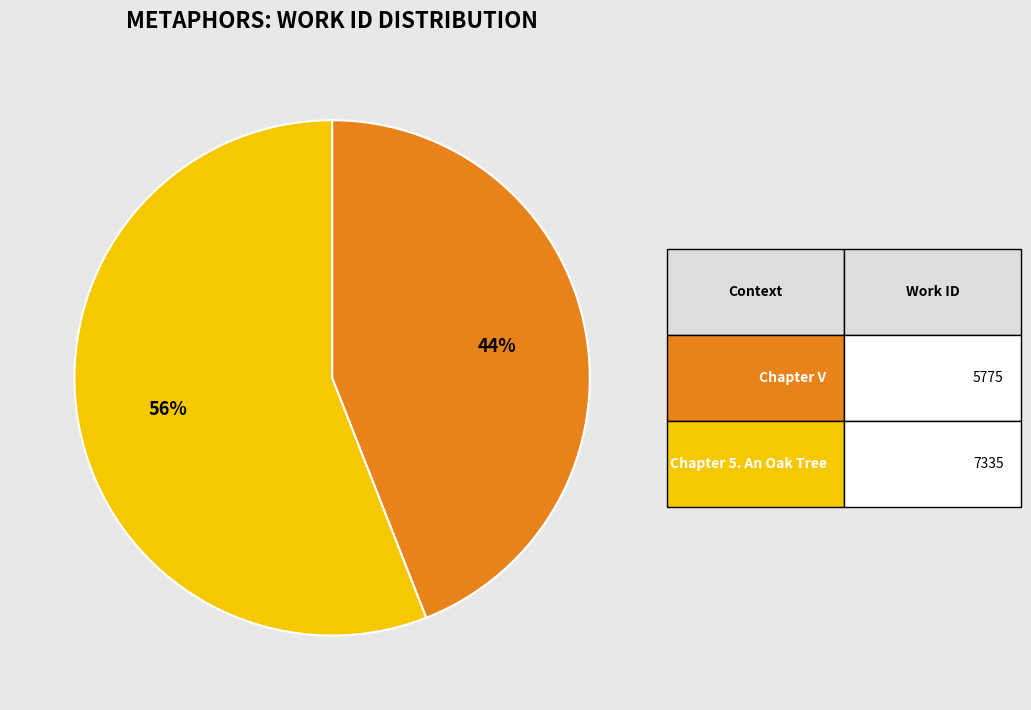

To the nearest percent, what is the average slice percentage?

50%